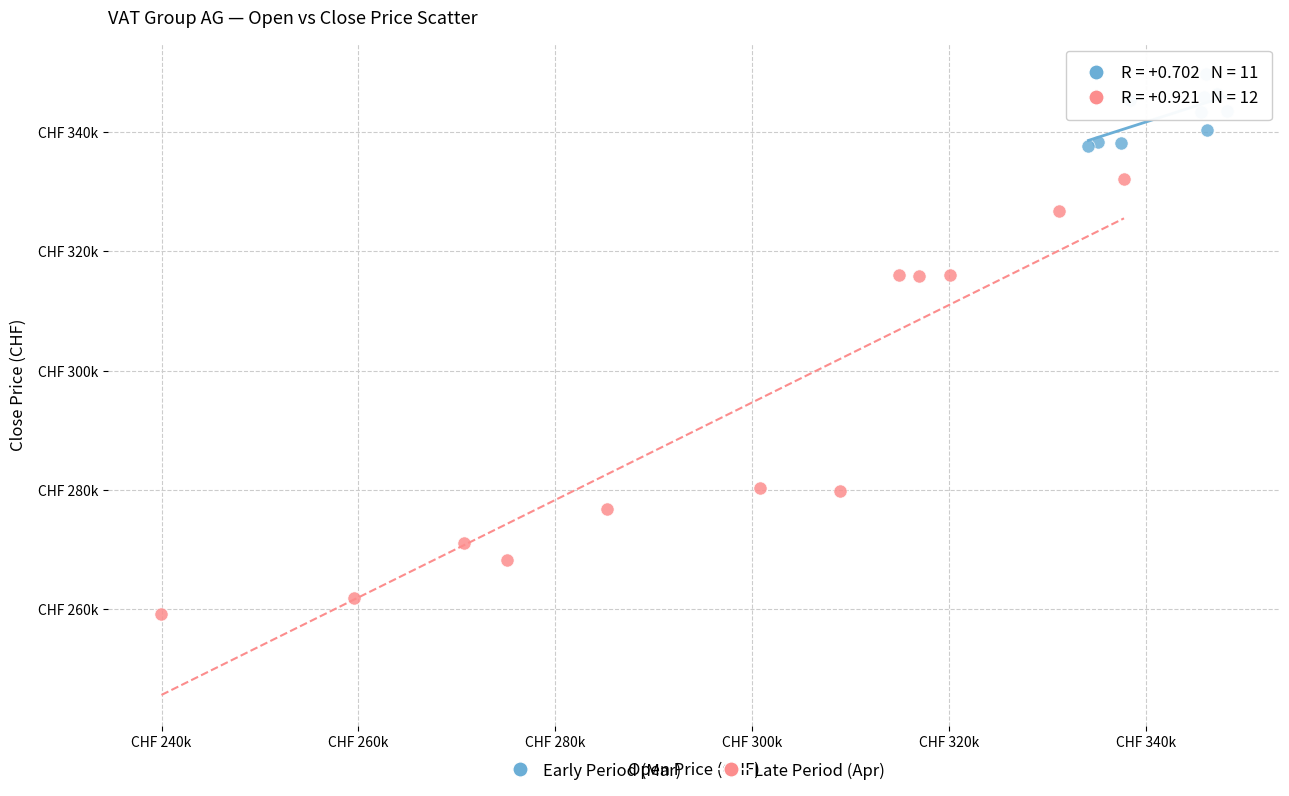

Which series reaches the minimum Y coordinate?

Late Period (Apr)